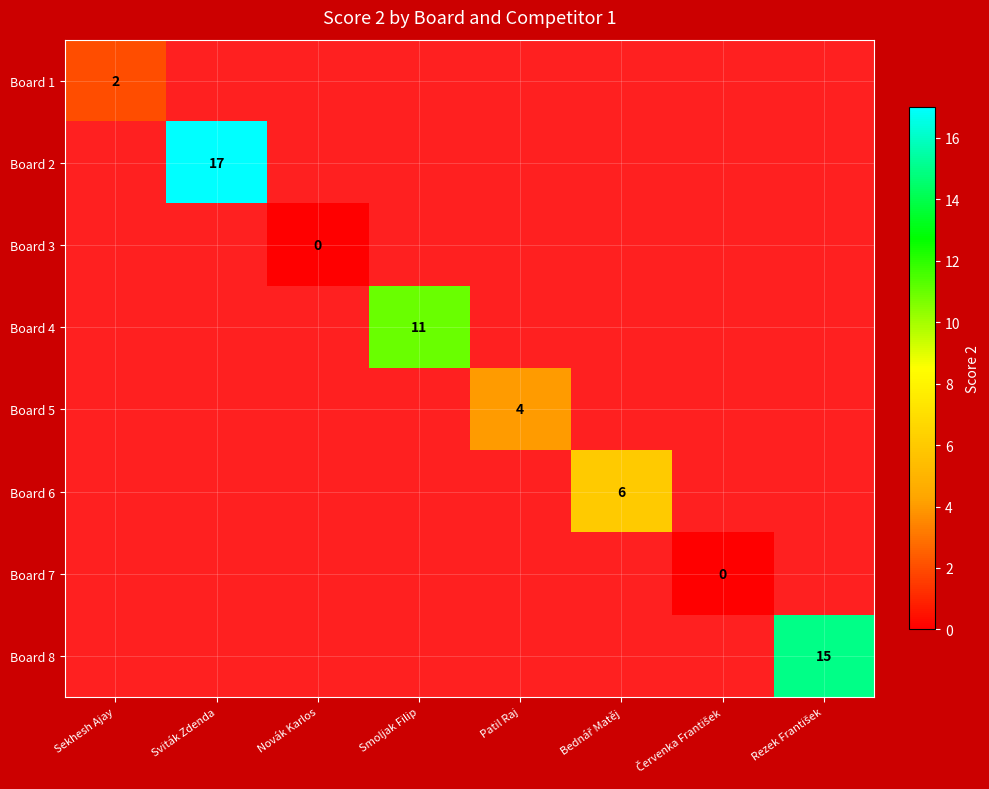

The value of Board 5 at Patil Raj is 2. True or false?

False